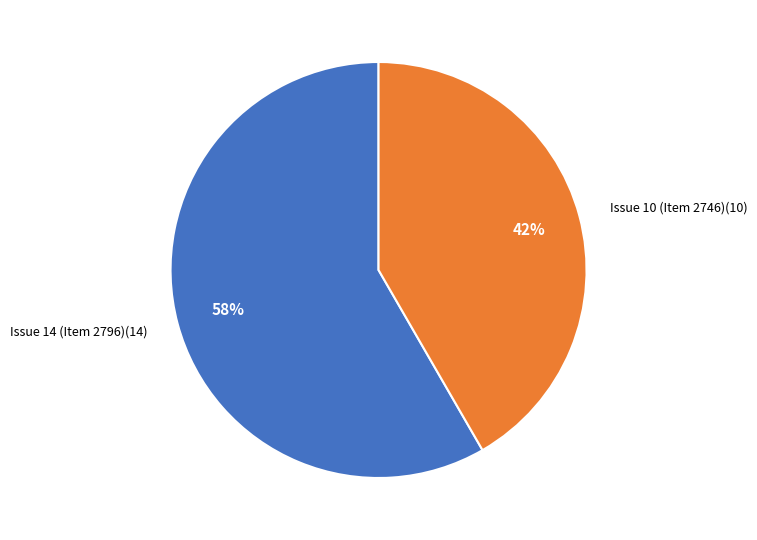

To the nearest percent, what is the average slice percentage?

50%